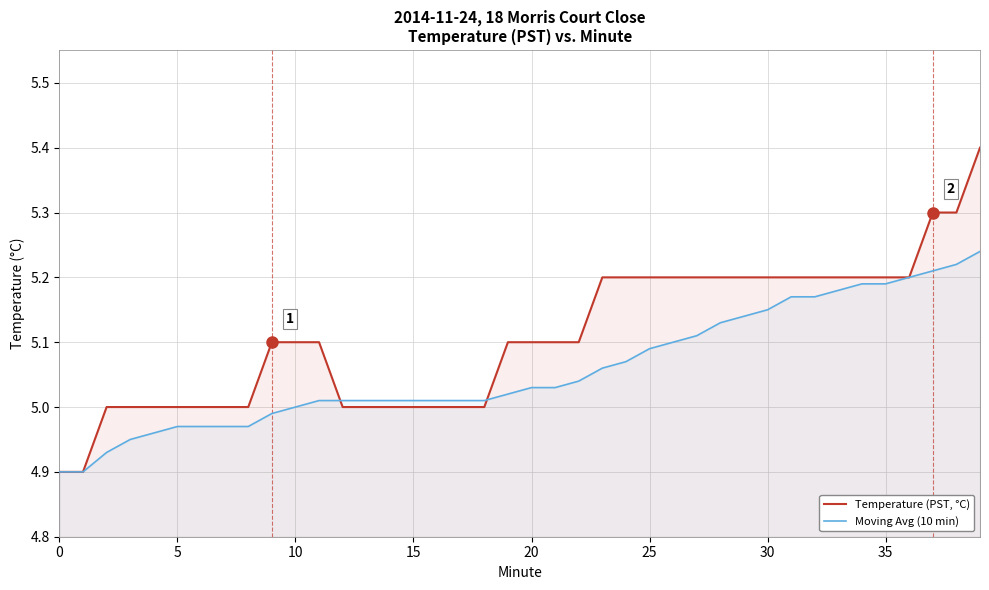

Does the chart display data point markers on the line(s)?

No